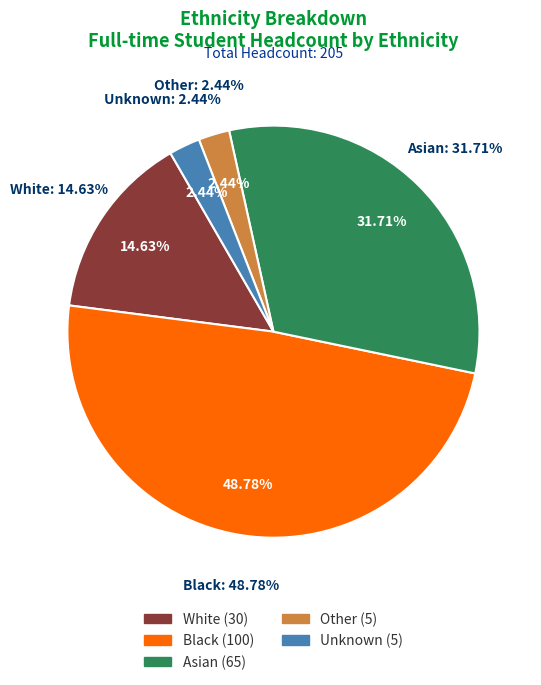

Which has a higher value, White or Unknown?

White